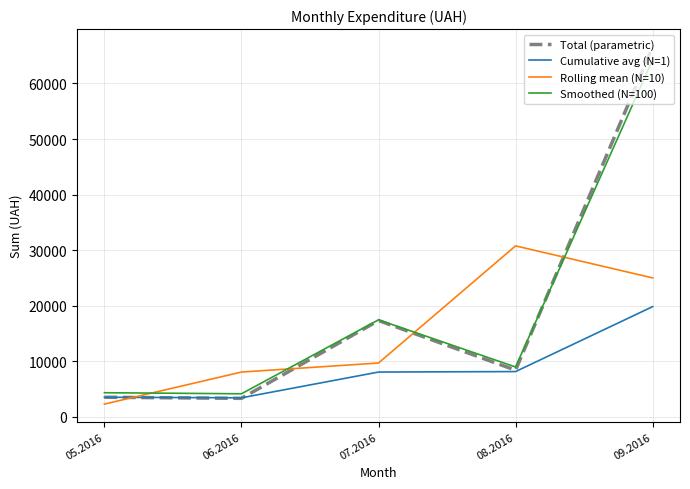

What is the minimum value for Total (parametric)?

3290.0